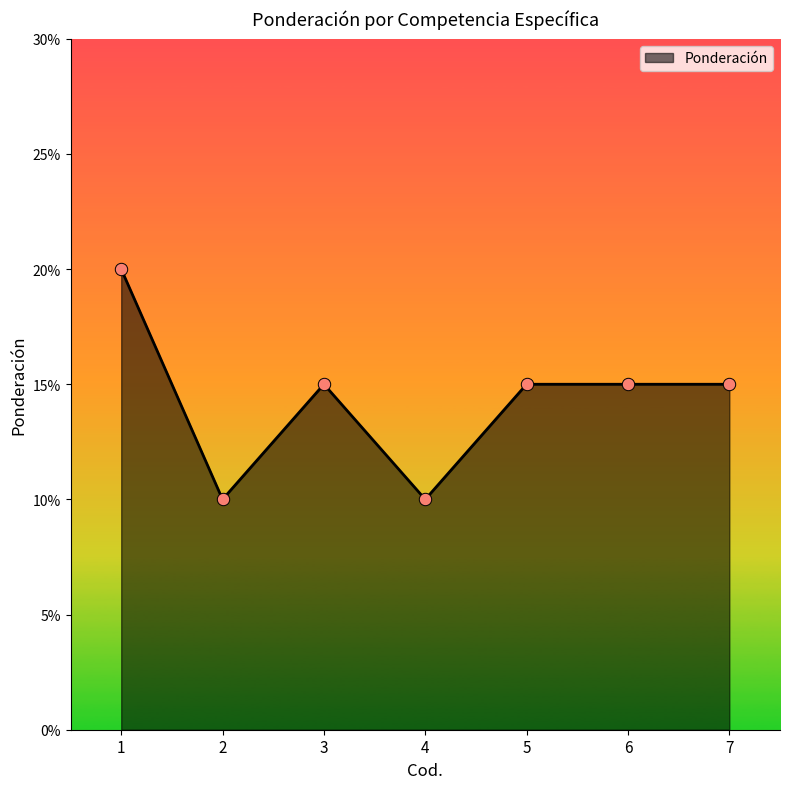

What is the change in value from 1 to 4?

-0.1